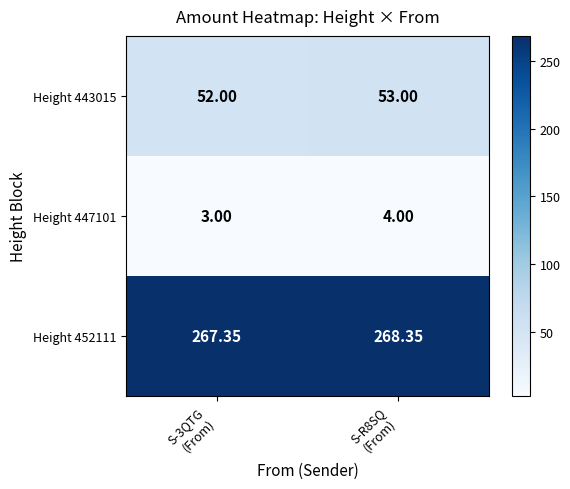

How many series are shown in this chart?

3